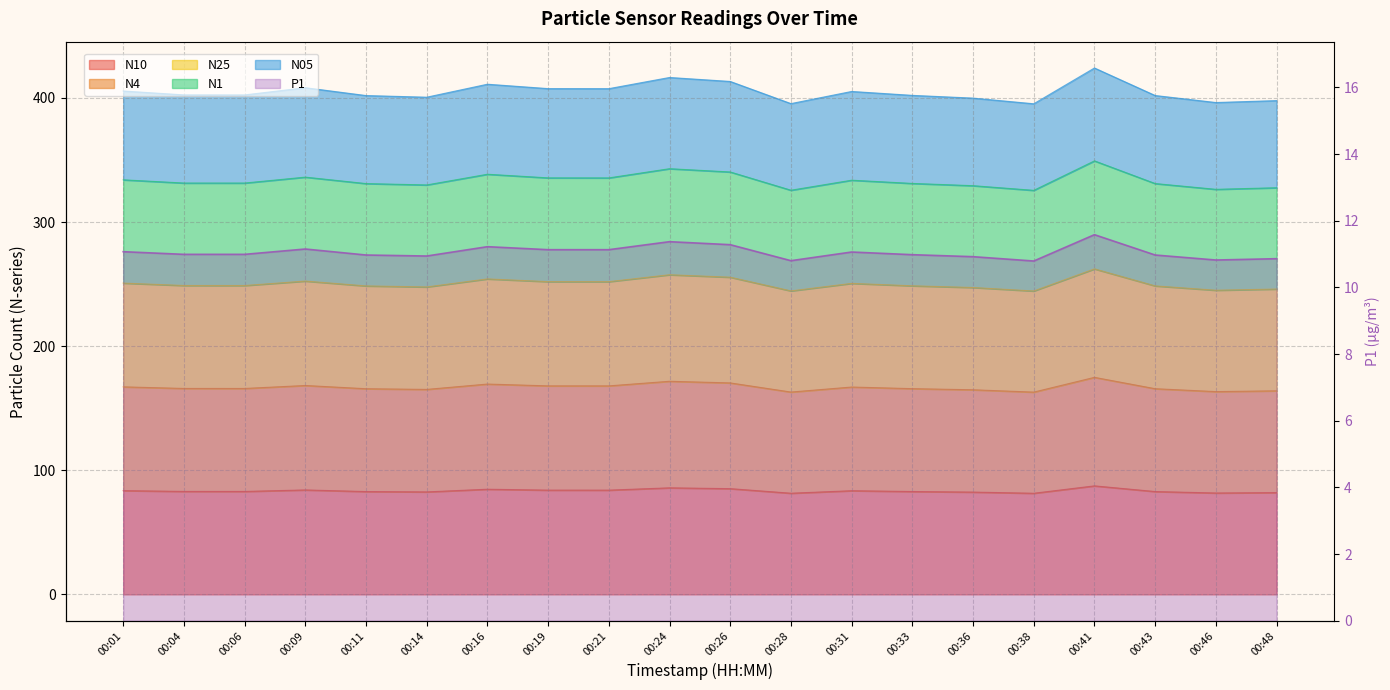

At which label is N1 closest to 337?

00:09